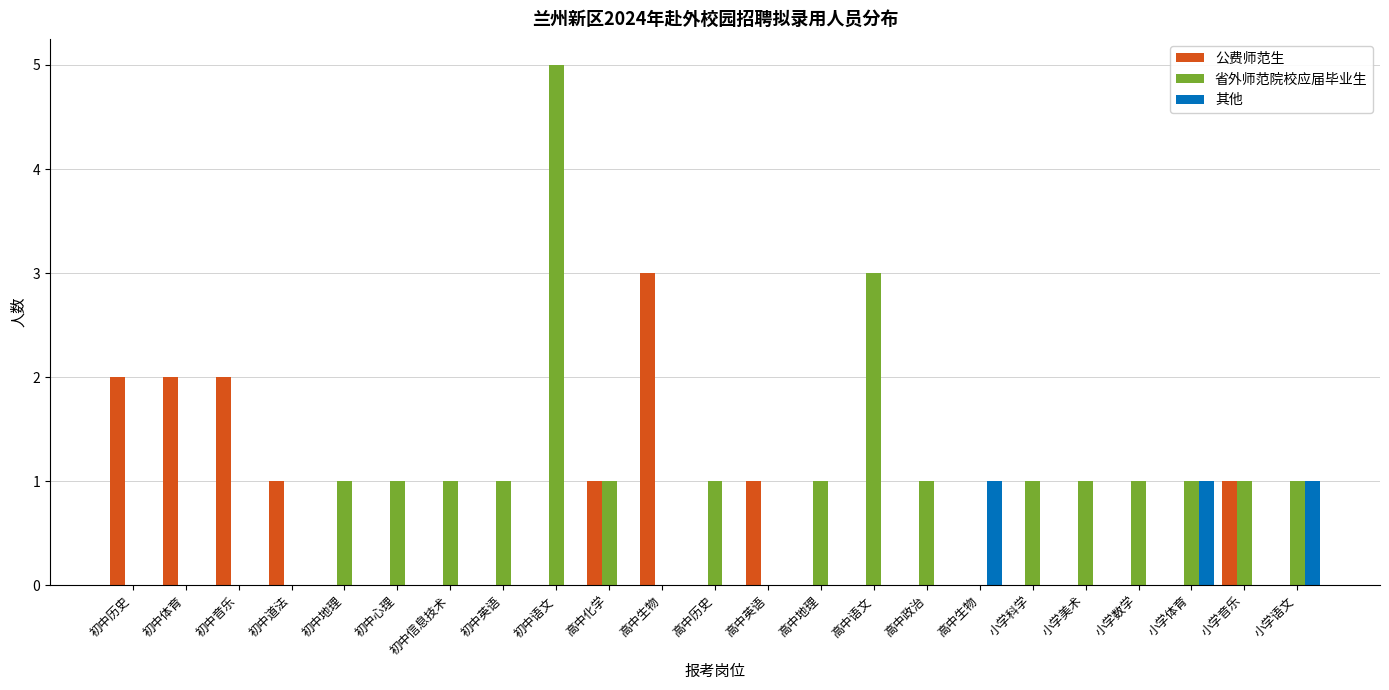

List the series in order of their overall mean, highest first.

省外师范院校应届毕业生, 公费师范生, 其他